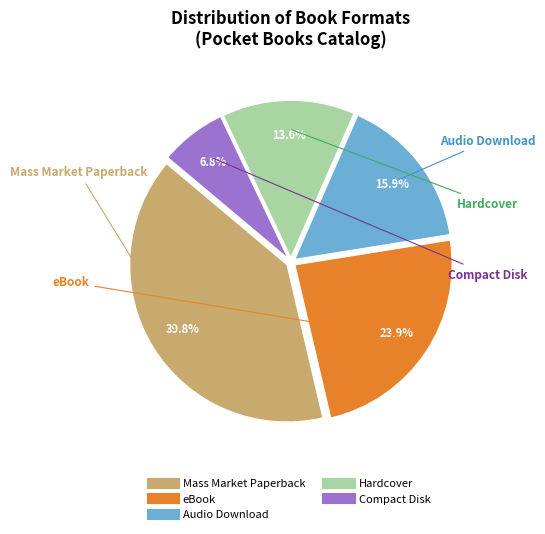

To the nearest percent, what is the average slice percentage?

20%